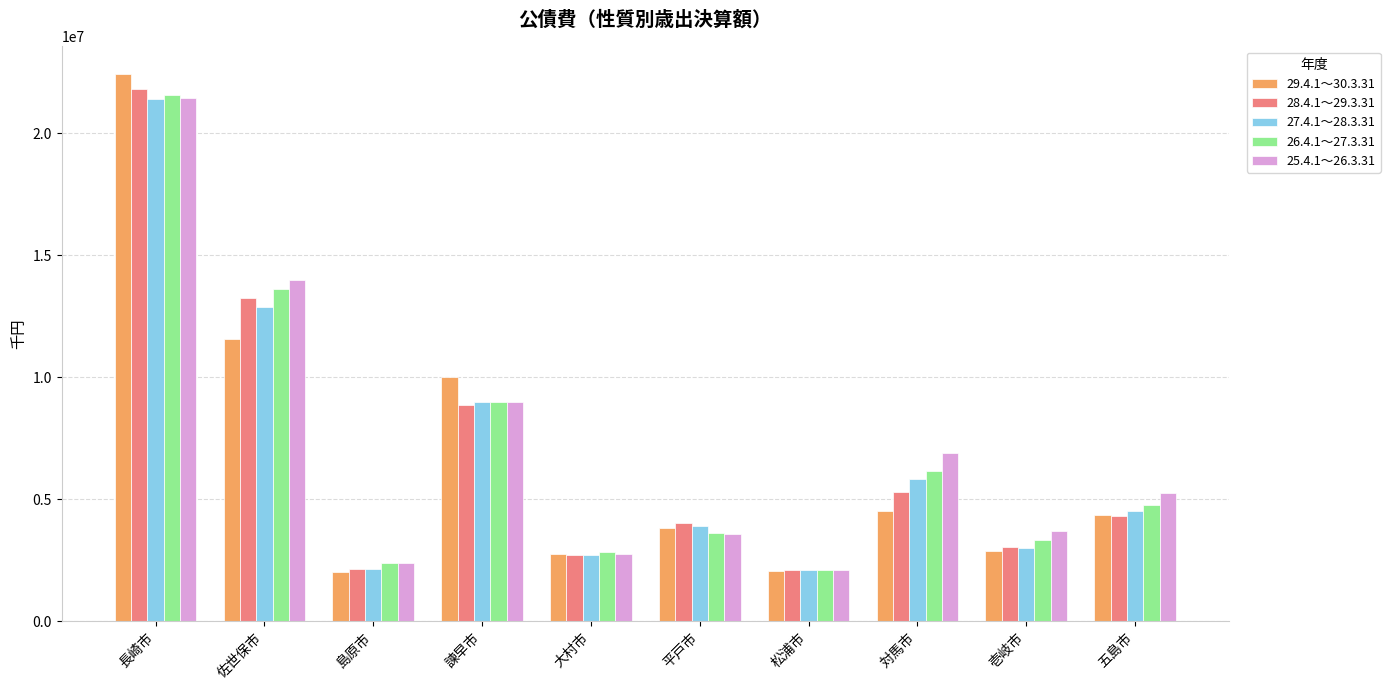

What is the sum of the 28.4.1～29.3.31 values at 松浦市 and 大村市?

4804151